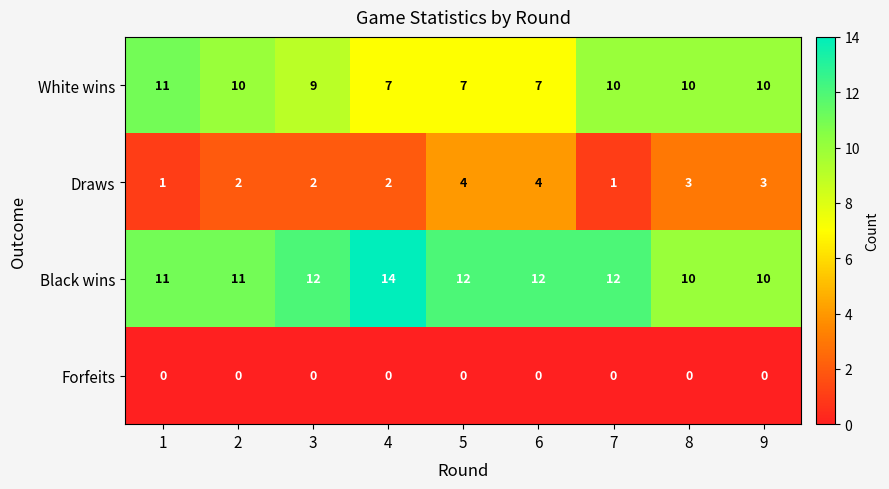

How many Draws values are between 2 and 3?

5